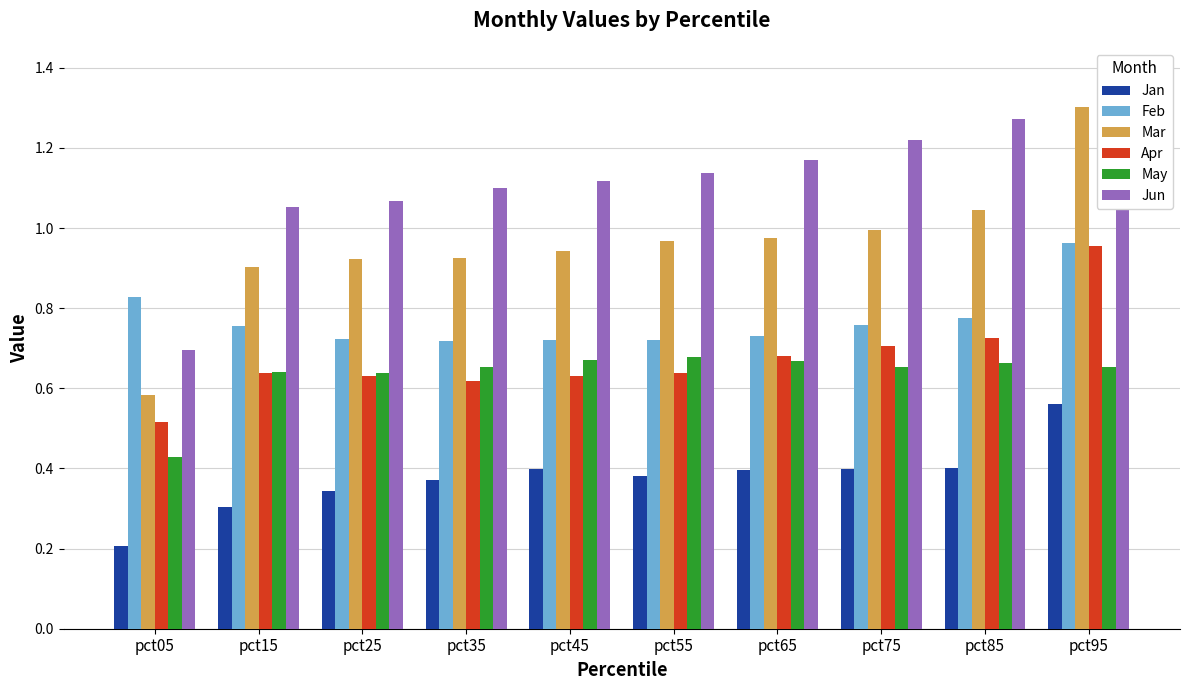

At which category is the sum across all series the highest?

pct95